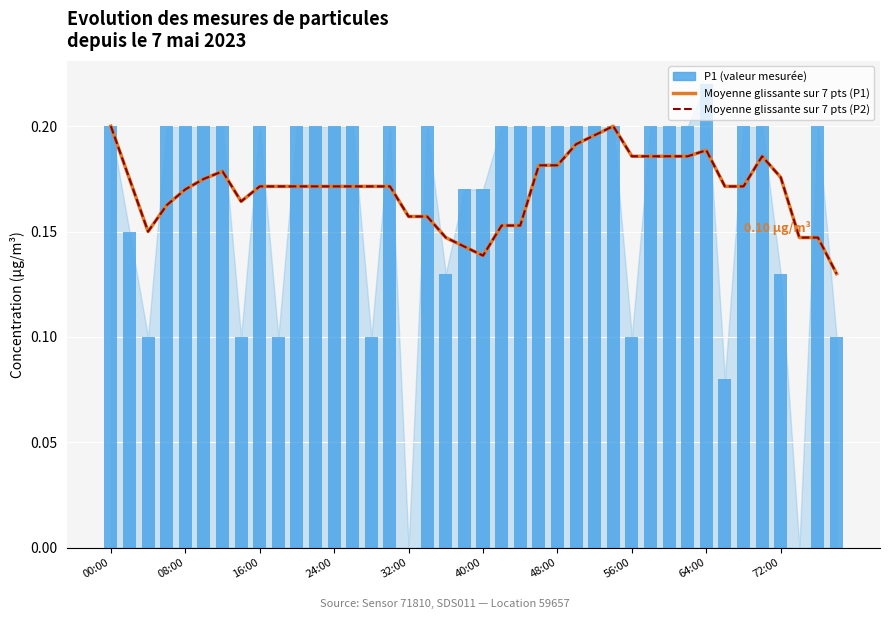

How many Moyenne glissante sur 7 pts (P2) values are between 0 and 1?

40